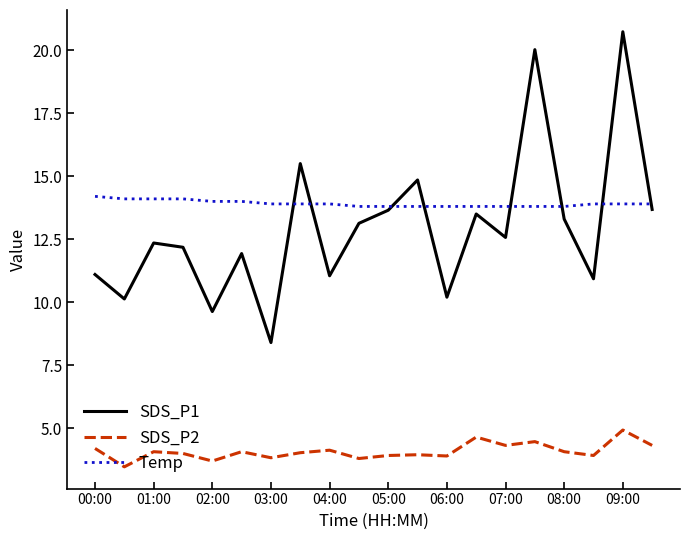

What is the maximum value for Temp?

14.2